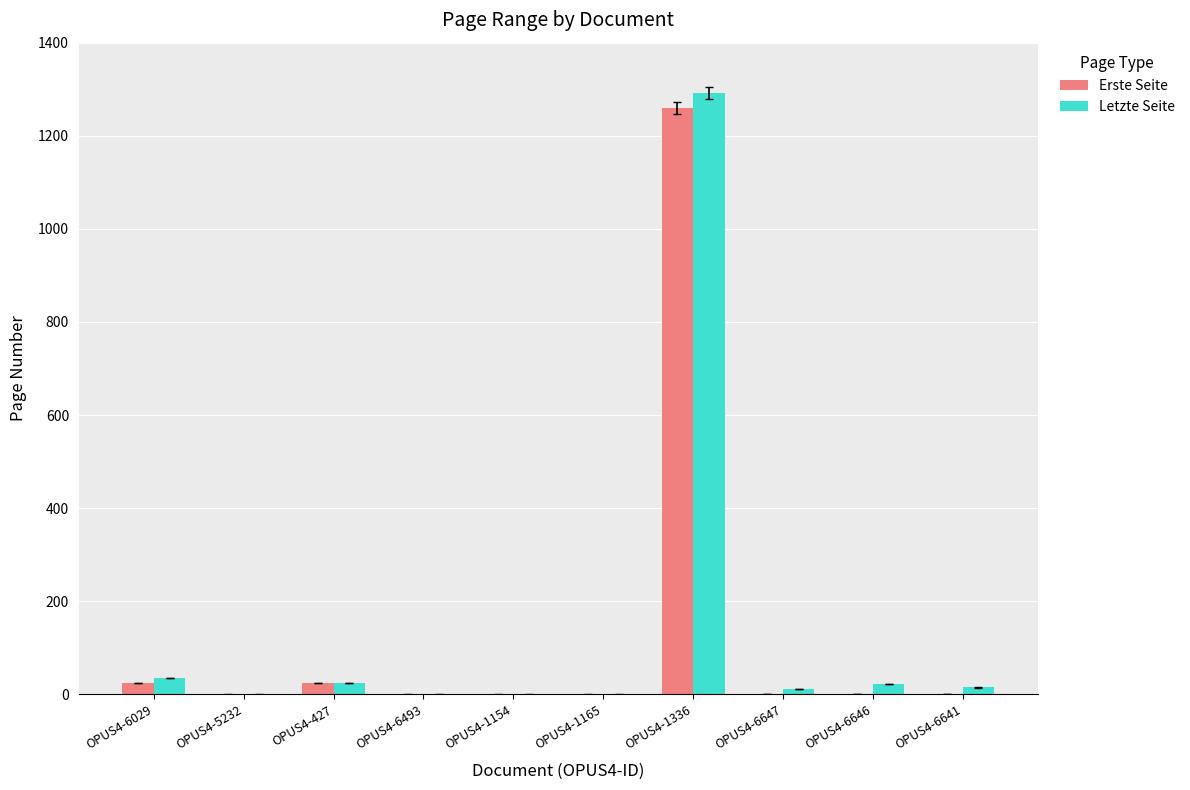

What is the approximate value of Letzte Seite at OPUS4-6641?

15